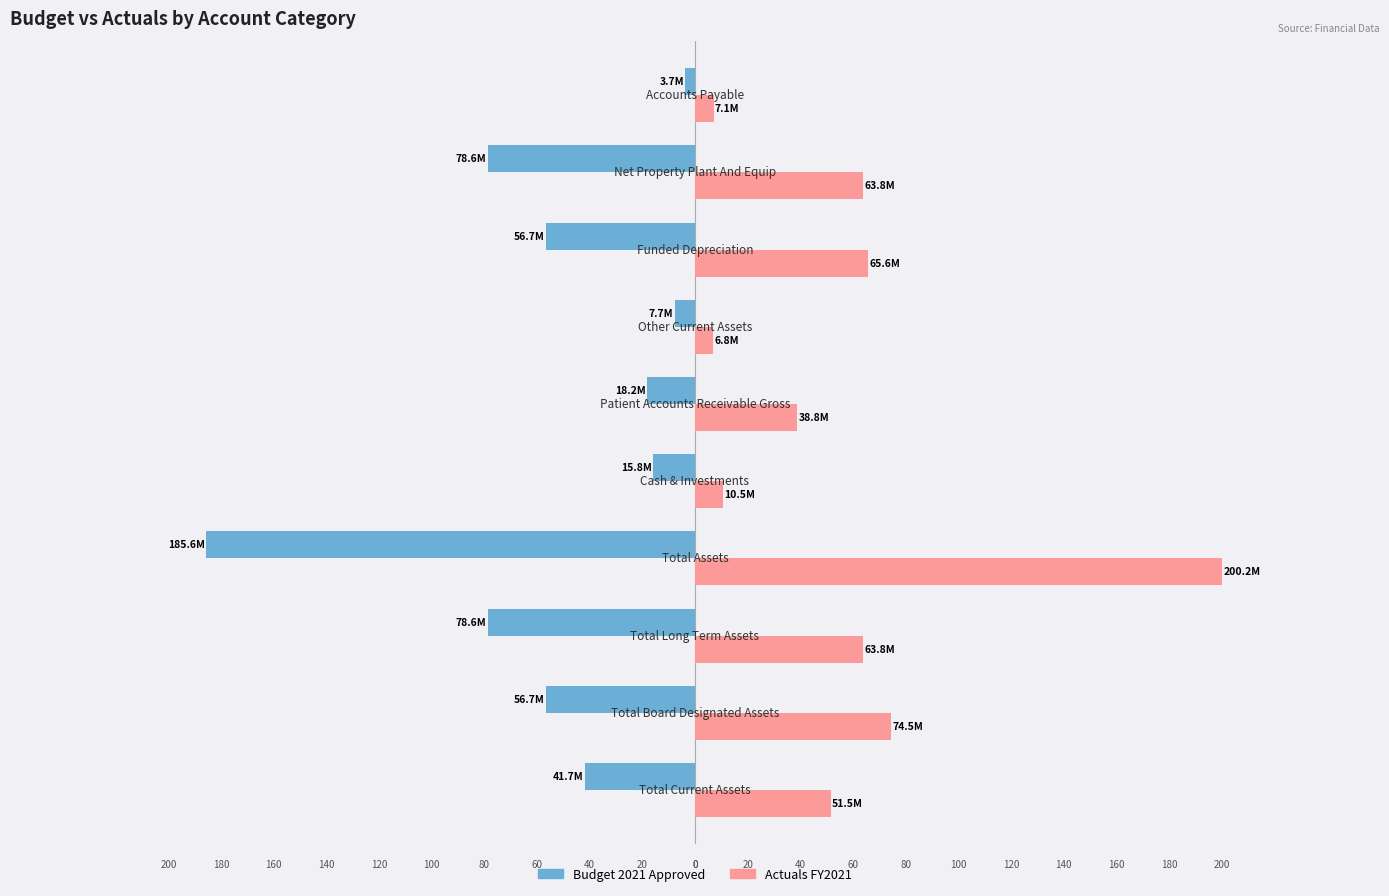

What is the minimum value shown in the chart?

-185.6